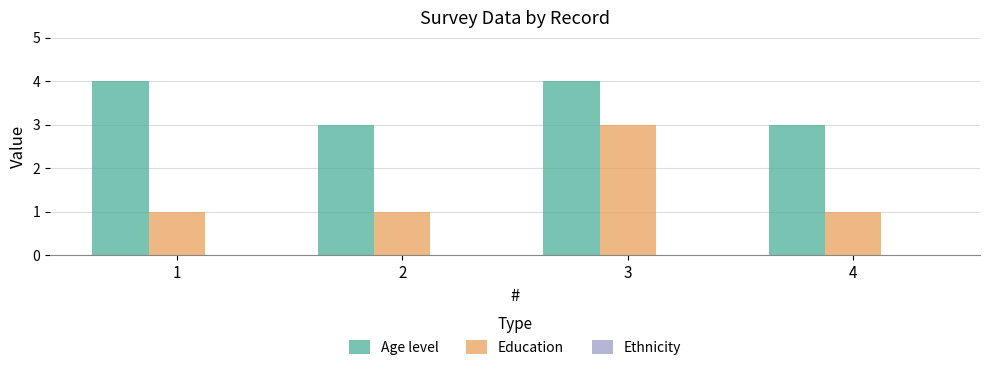

What is the spread (max minus min) of values at 3?

1